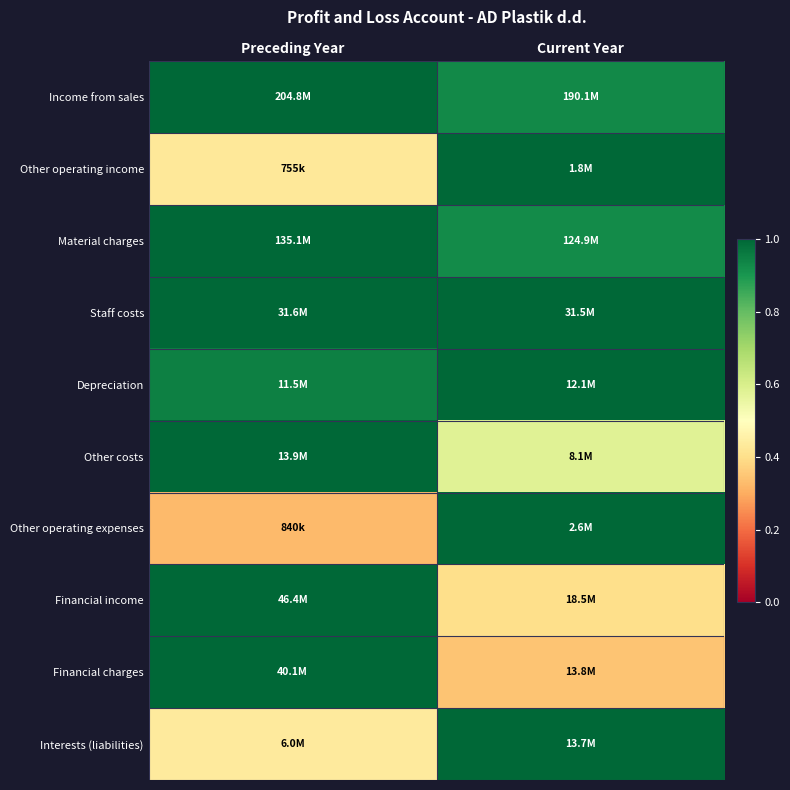

Count the number of categories in the chart.

2